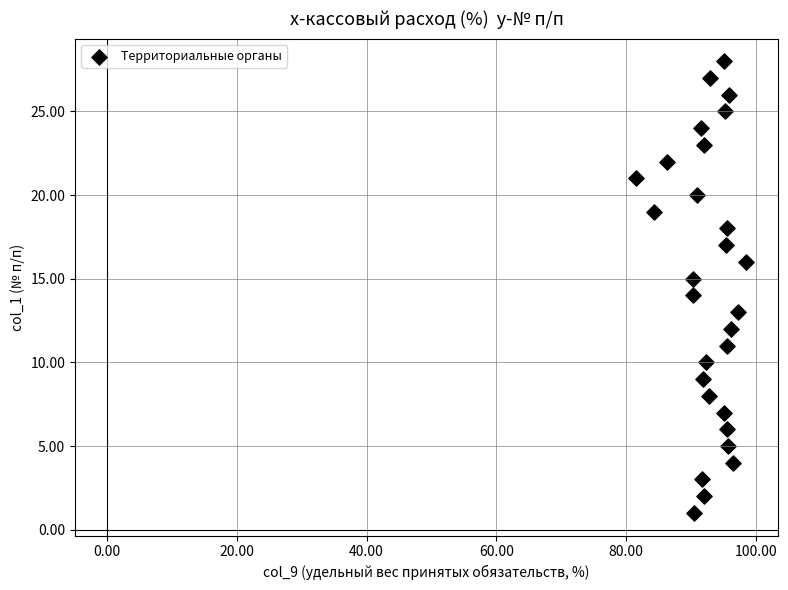

What is the range of Y values (max minus min)?

27